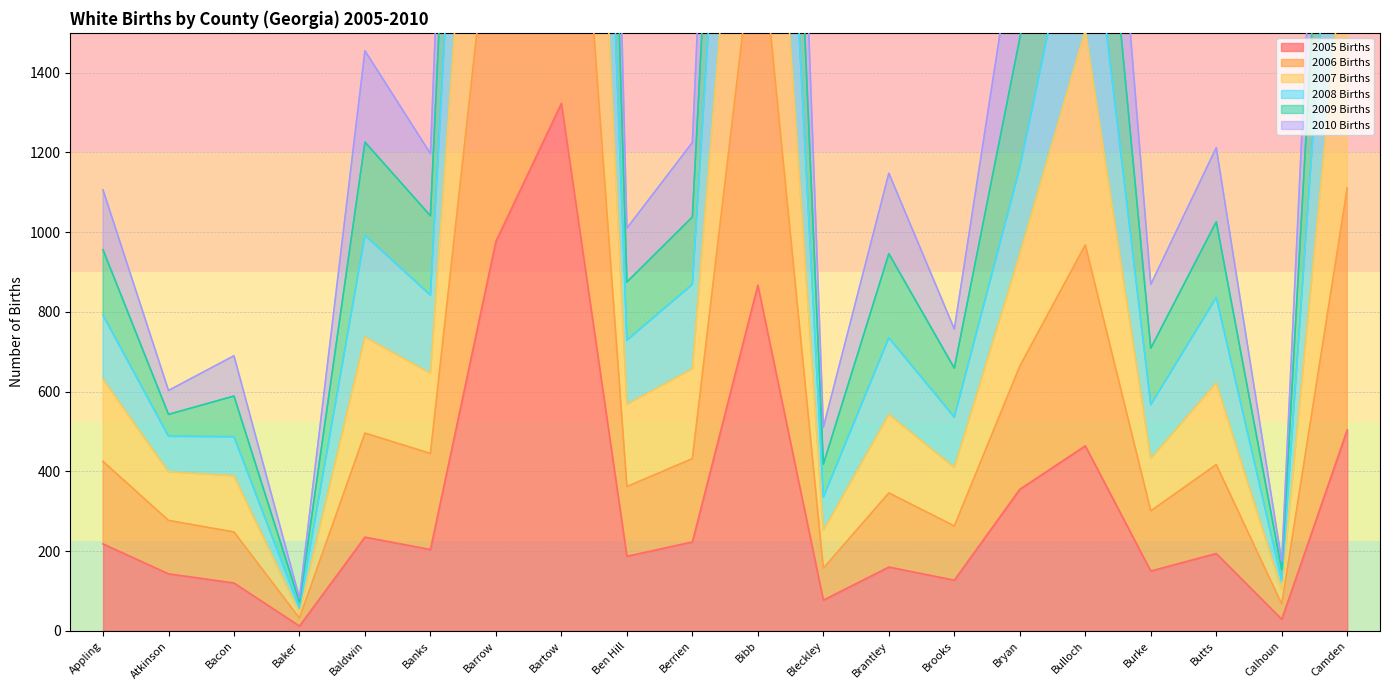

At which label is 2005 Births closest to 667?

Camden